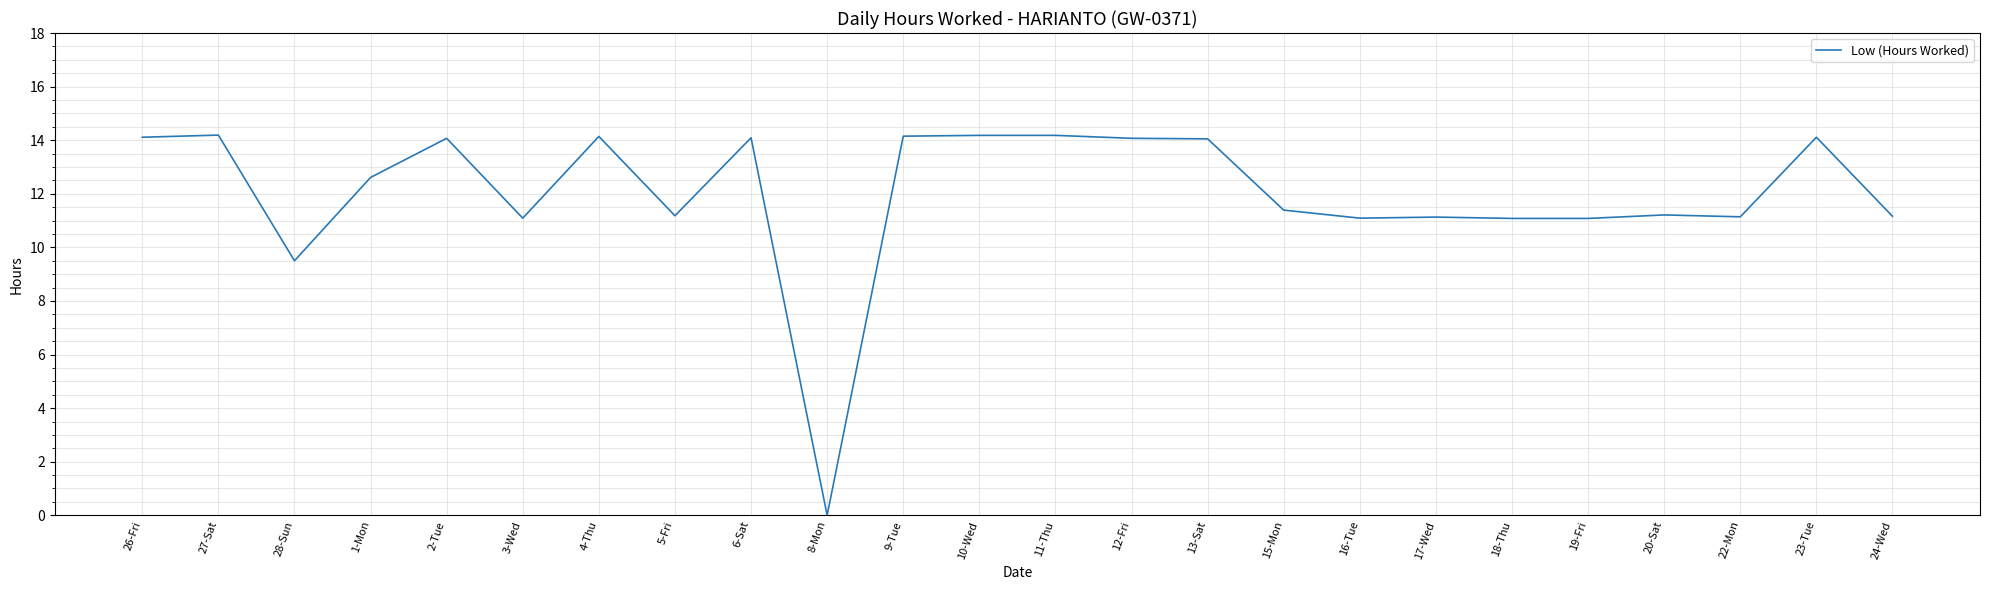

What position from the left is 18-Thu?

19